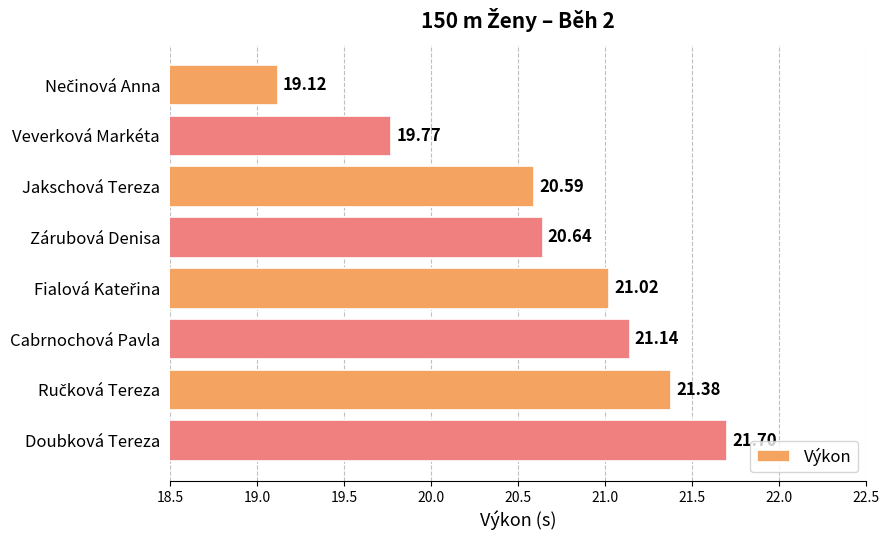

What is the ratio of the value at Jakschová Tereza to the value at Doubková Tereza?

0.9